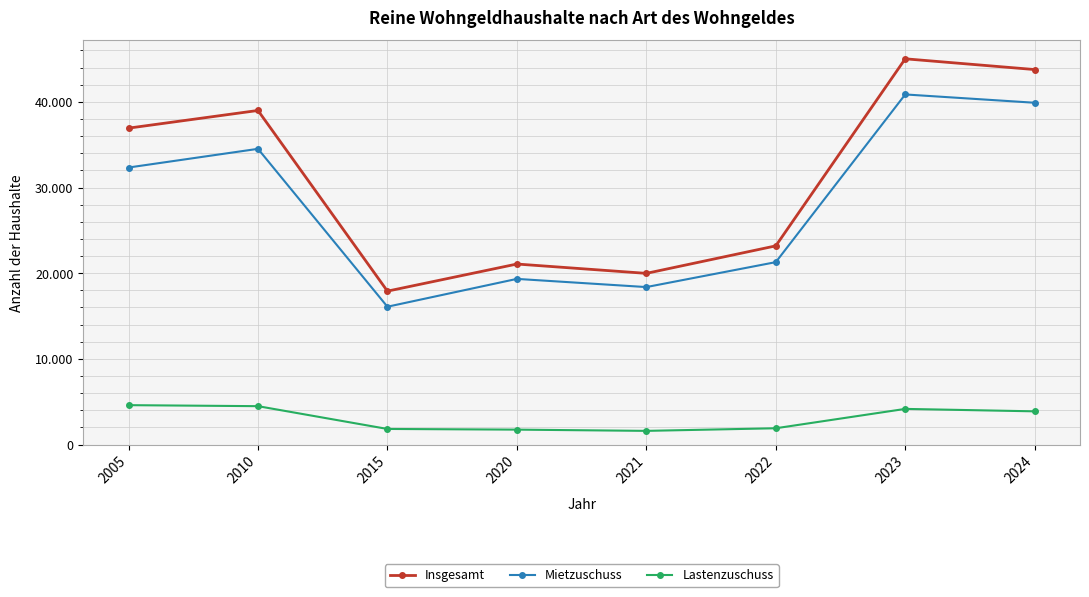

What are all the series names shown in the legend?

Insgesamt, Mietzuschuss, Lastenzuschuss